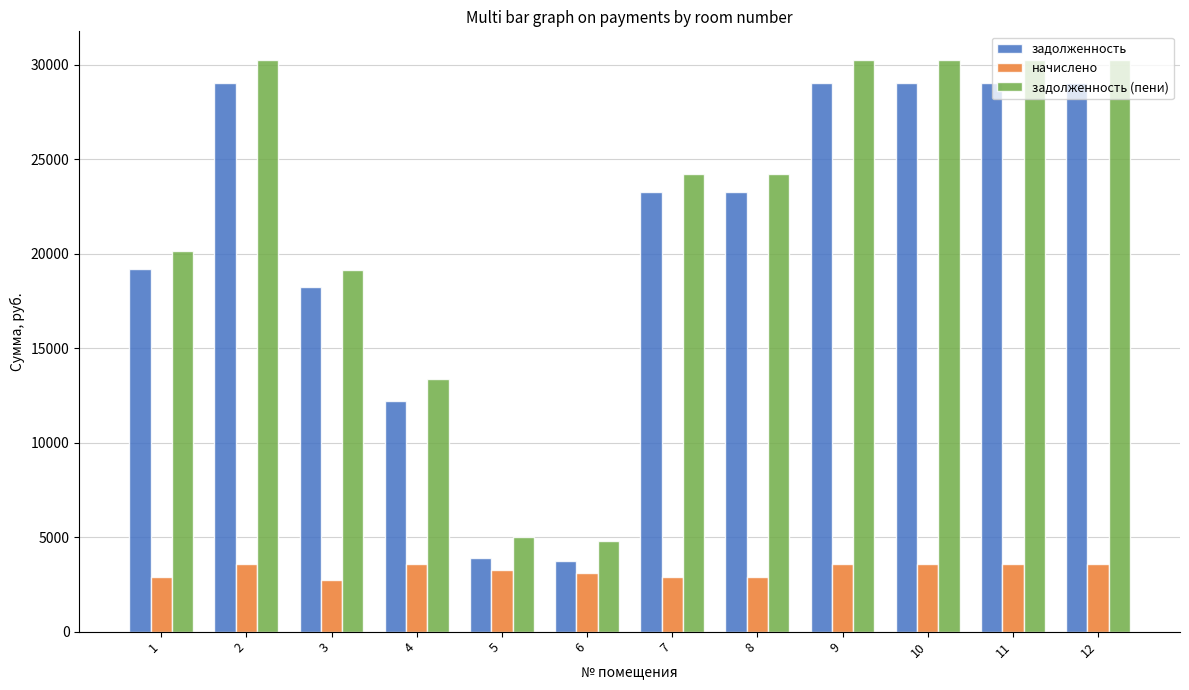

The value of начислено at 11 is 1732.9. True or false?

False